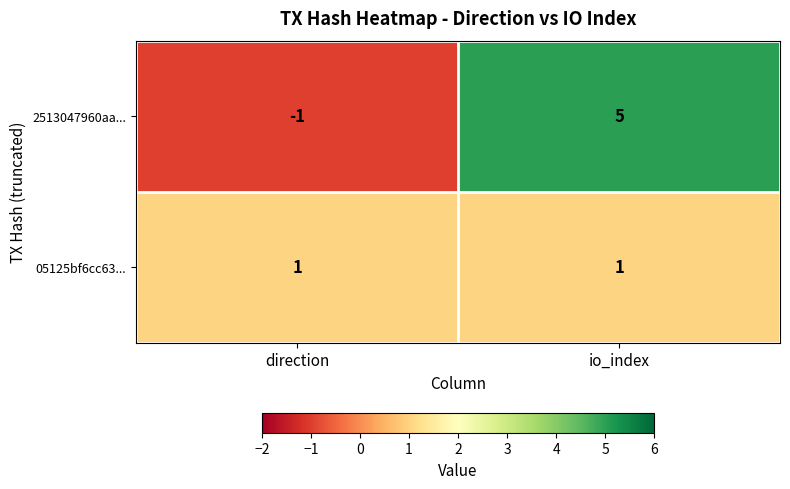

Rank the series by their average value, from highest to lowest.

2513047960aa..., 05125bf6cc63...